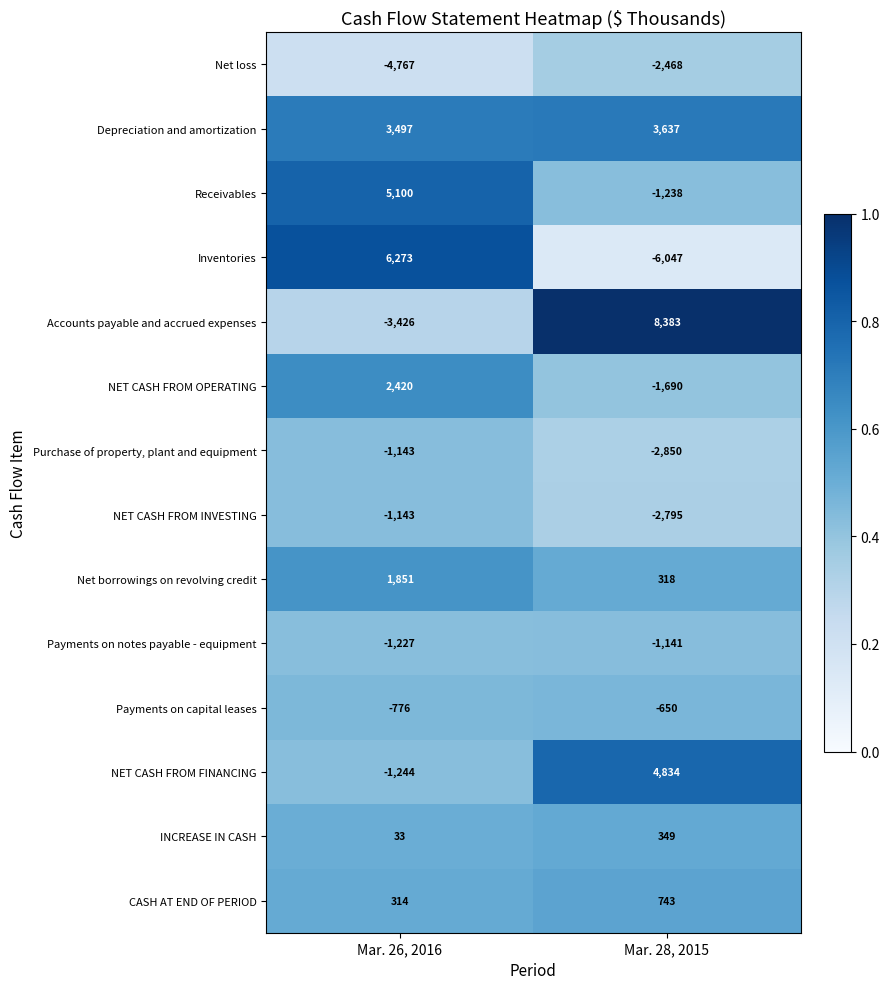

What is the difference between the INCREASE IN CASH values at Mar. 28, 2015 and Mar. 26, 2016?

316